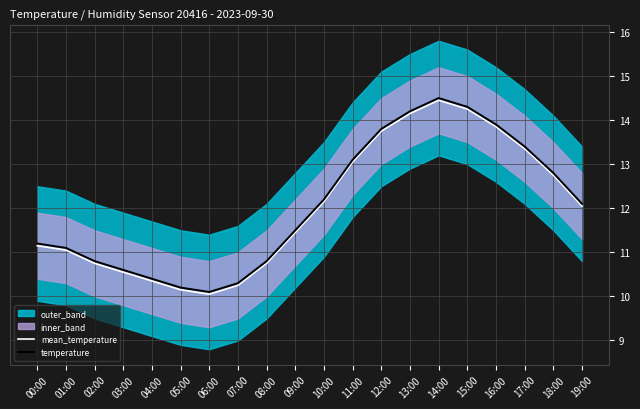

What is the difference between the second highest and minimum values in the mean_temperature series?

4.2